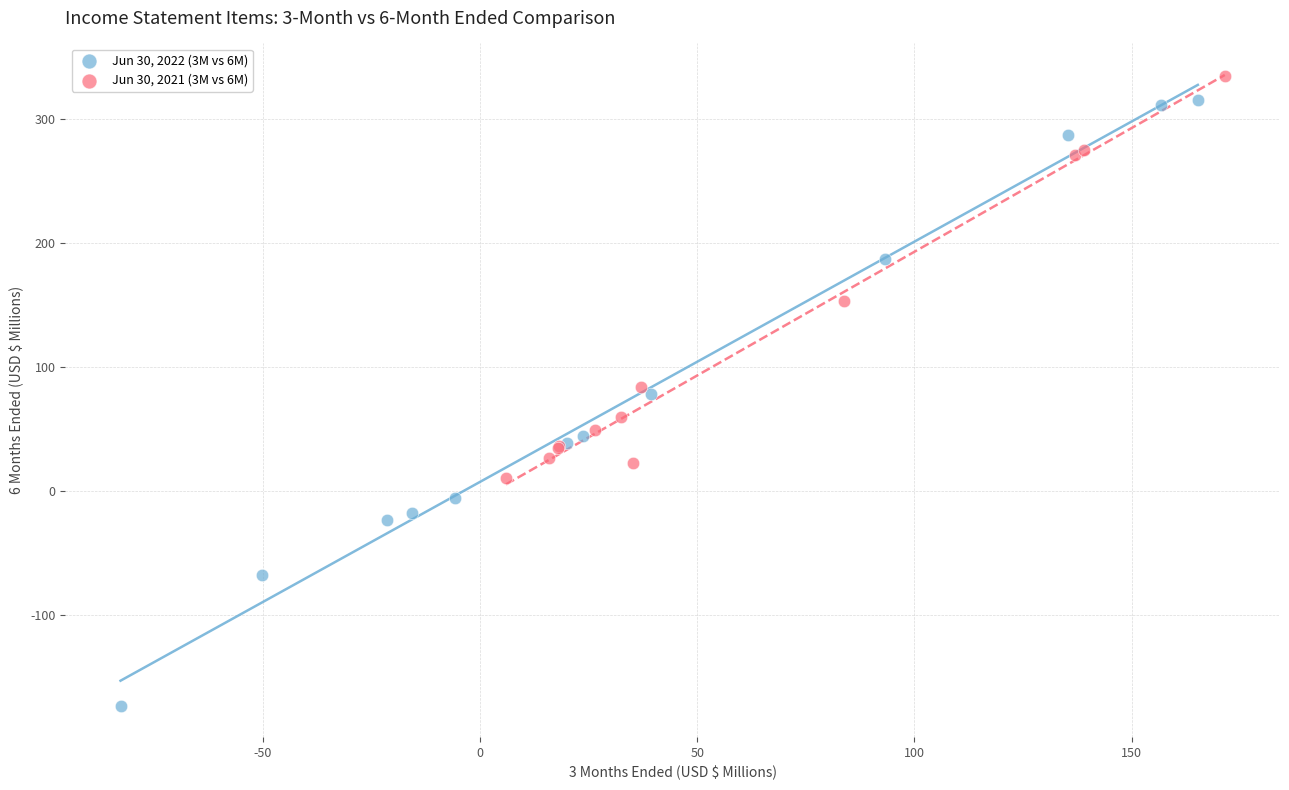

Which series contains the lowest Y value?

Jun 30, 2022 (3M vs 6M)